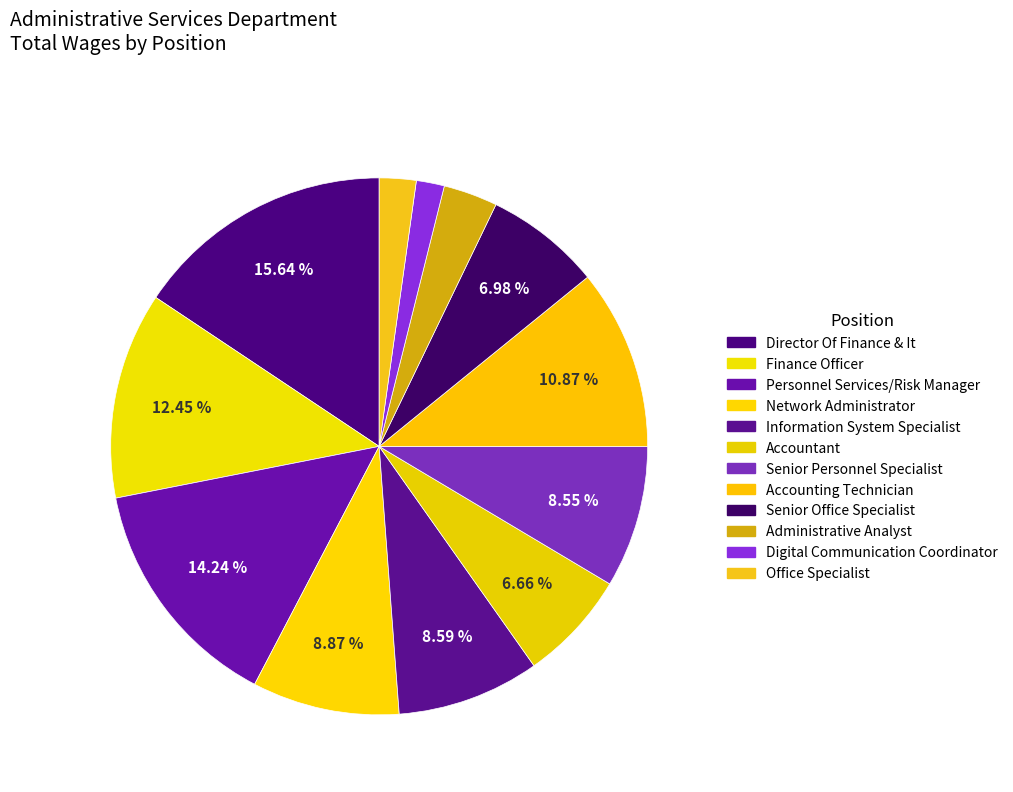

The Office Specialist slice represents 15% of the pie. True or false?

False